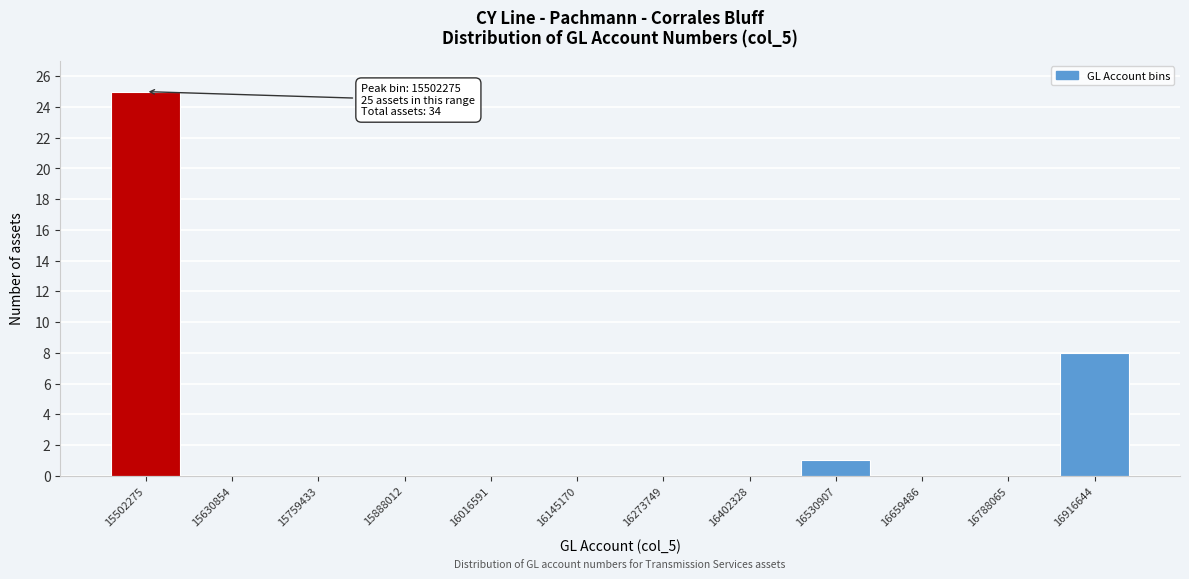

Reading right to left, extract all data points from this chart.

16916644=8	16788065=0	16659486=0	16530907=1	16402328=0	16273749=0	16145170=0	16016591=0	15888012=0	15759433=0	15630854=0	15502275=25